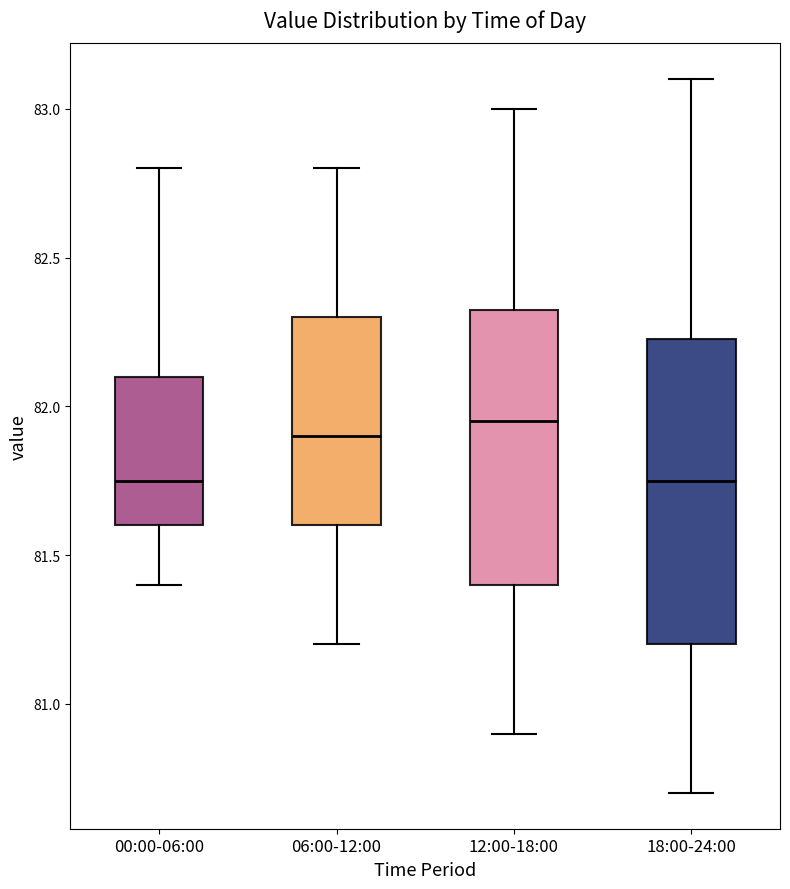

Comparing the boxes themselves (not the whiskers), which one is the tallest?

18:00-24:00